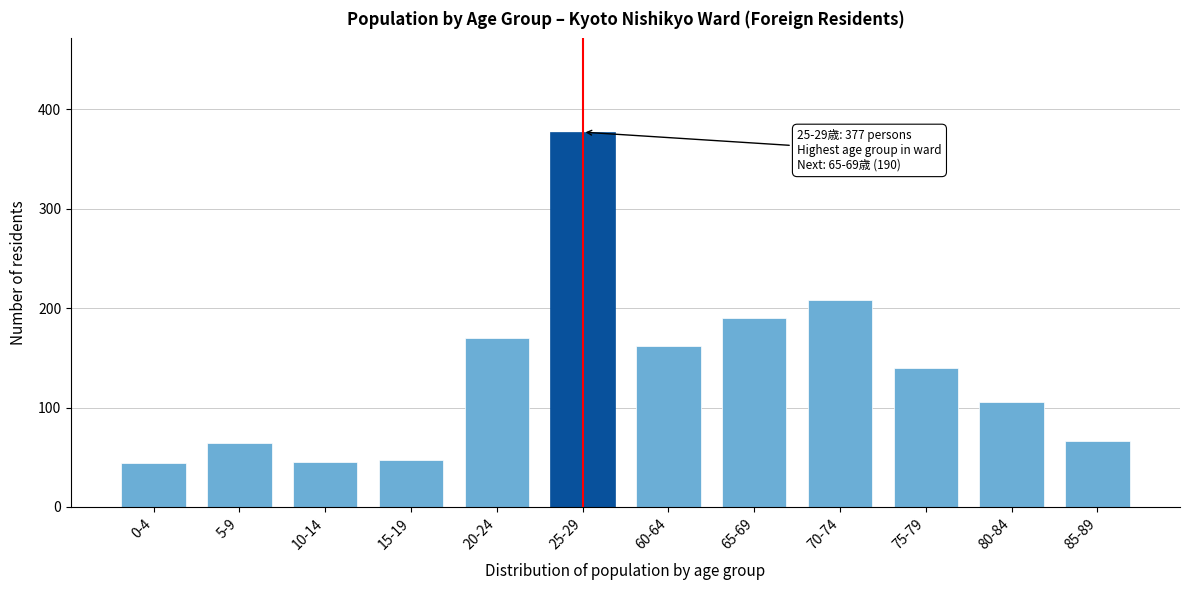

Is it true that the value at 60-64 is 162?

True